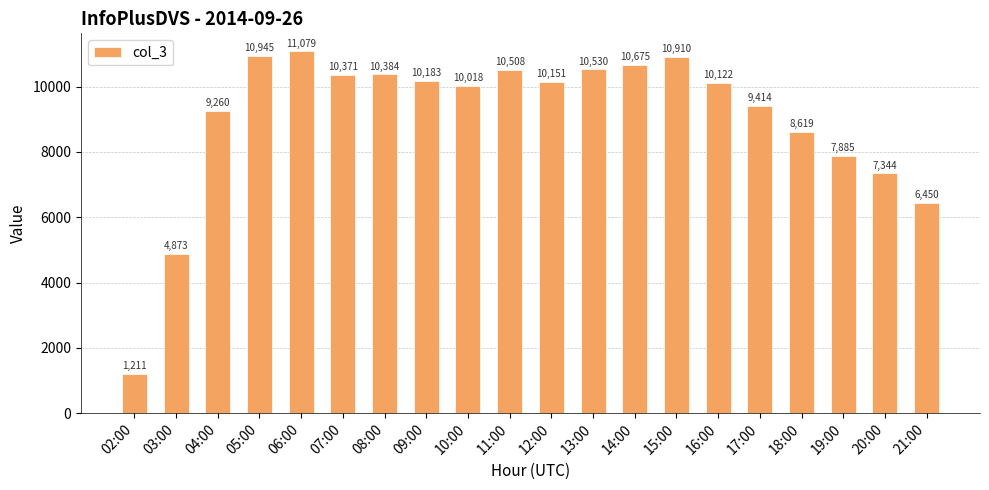

What position from the right is 21:00?

1